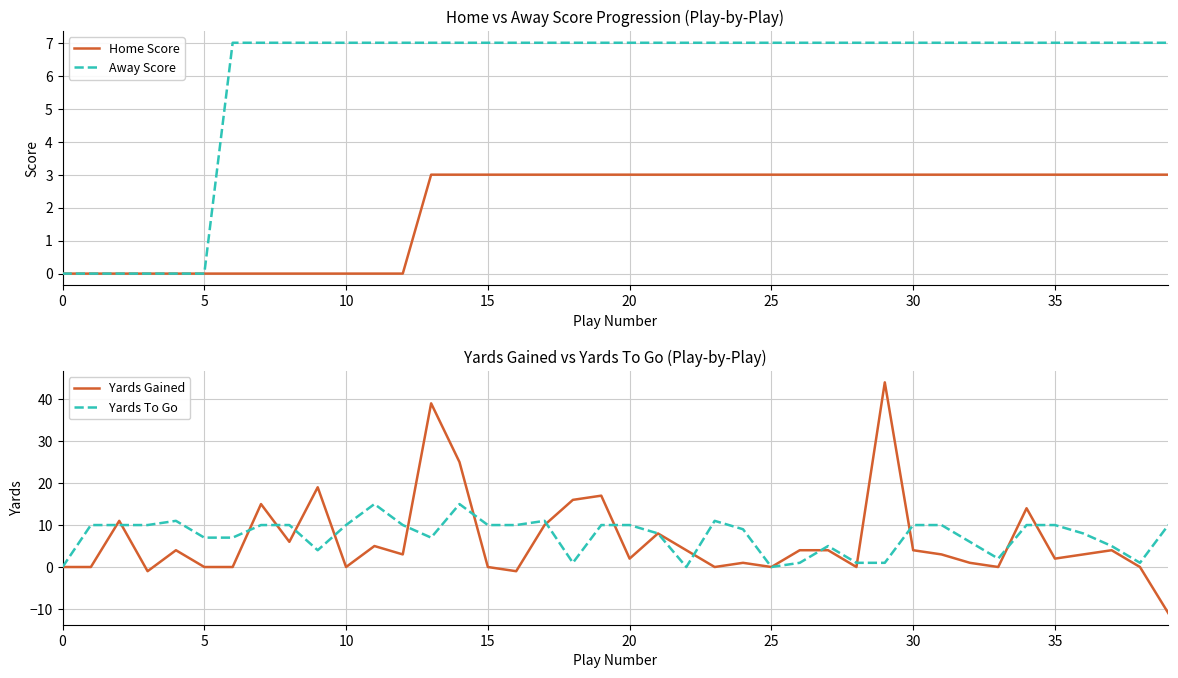

The Yards To Go series shows 11 at 23. True or false?

True